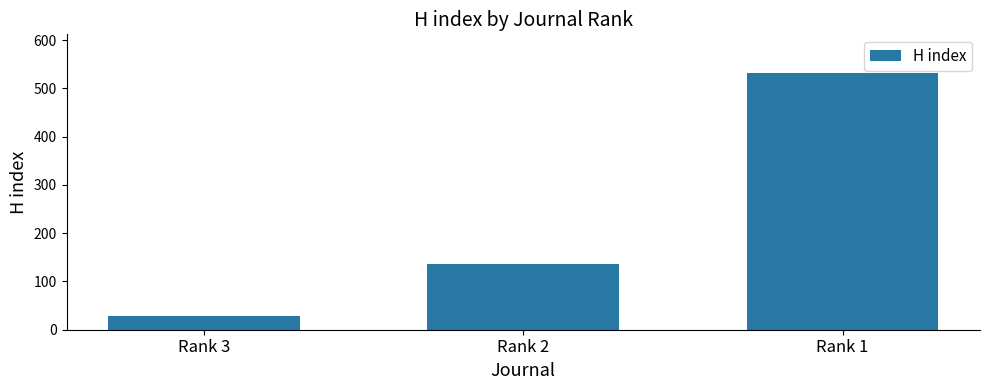

What is the difference between the values at Rank 1 and Rank 2?

396